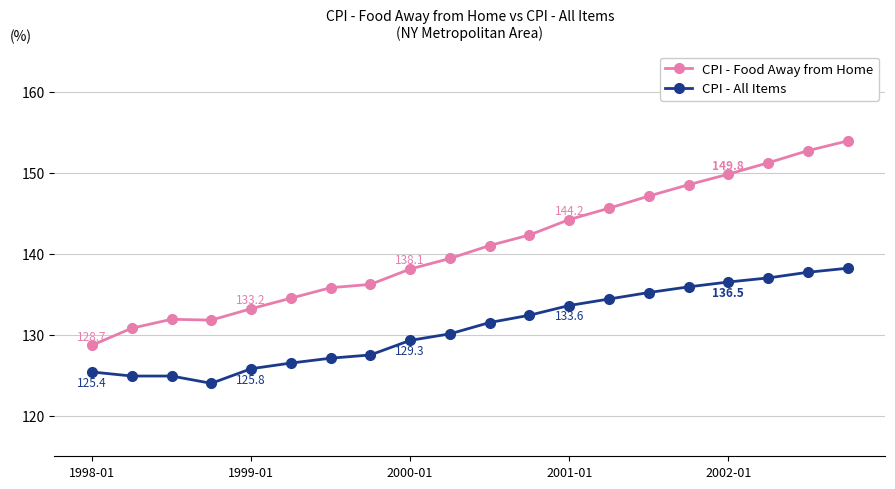

How many lines are shown in the chart?

2